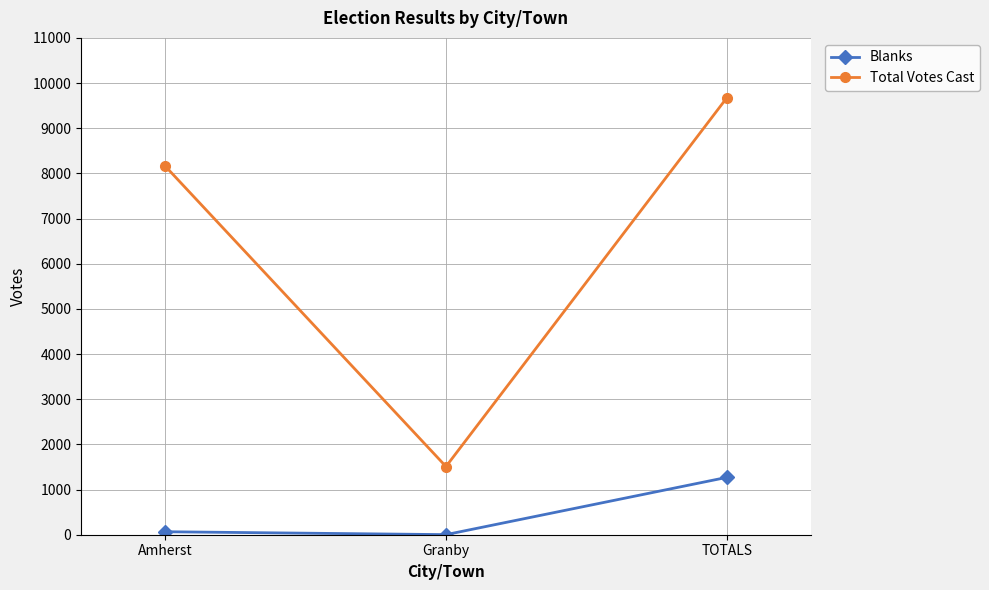

What is the average value of the Blanks series?

446